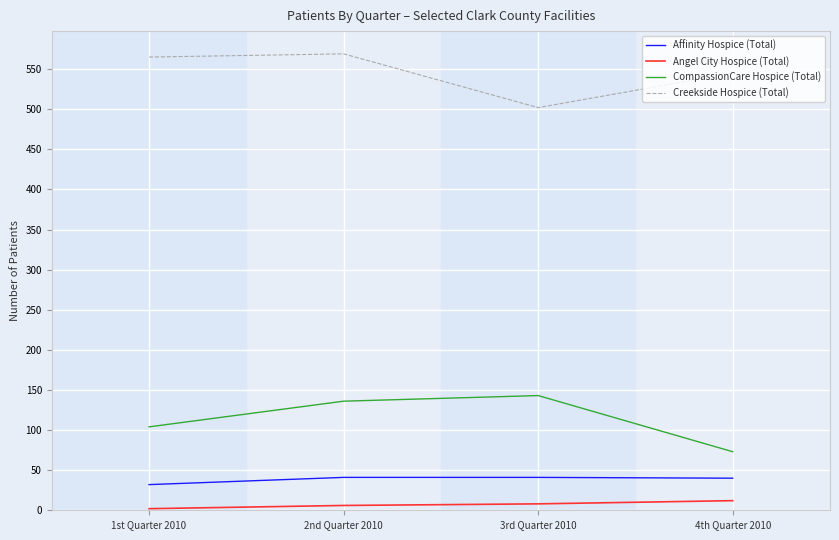

The Angel City Hospice (Total) series shows 8 at 3rd Quarter 2010. True or false?

True